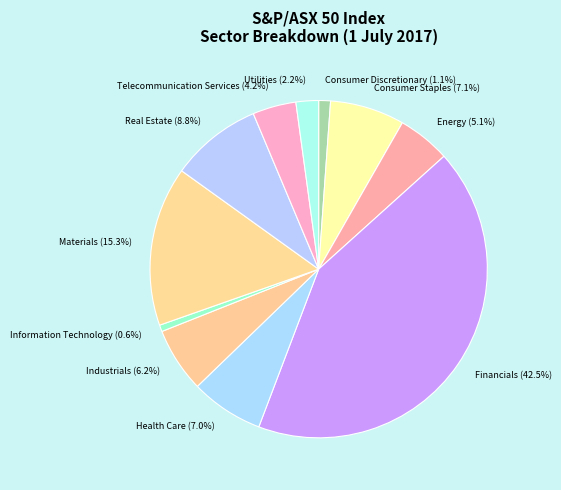

Count the number of slices in the pie.

11